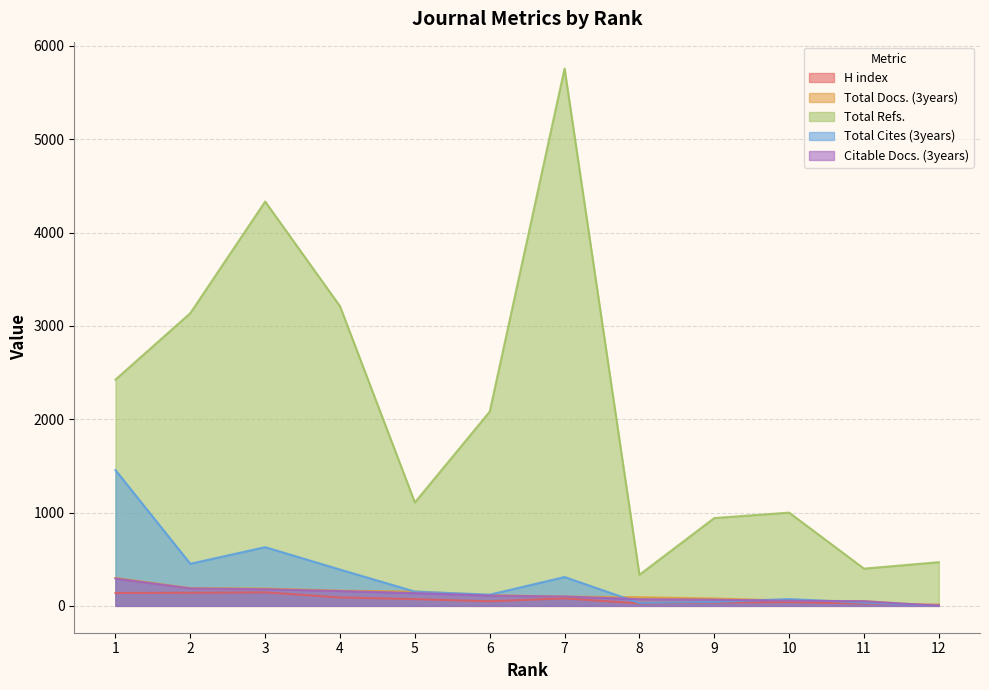

At 8, list the series in order from smallest to largest.

H index, Total Cites (3years), Citable Docs. (3years), Total Docs. (3years), Total Refs.